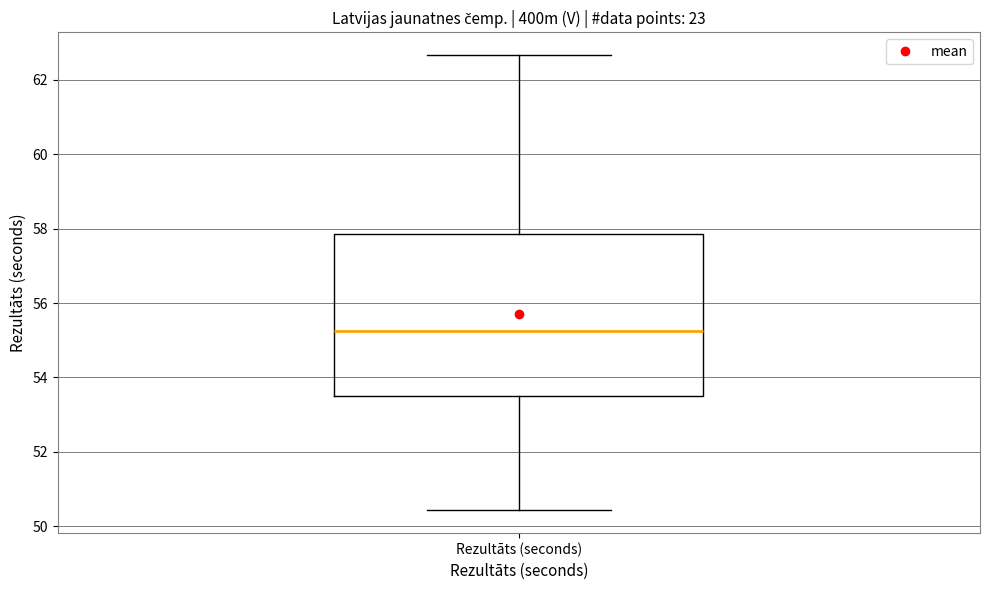

Transcribe this box plot: give where the median line is, the range the box spans, and where the two whiskers end, as read against the y-axis. The values are not printed on the chart, so give them approximately, as read against the axis.

median 55.2, box 53.6 to 57.8, whiskers 50.4 to 62.6